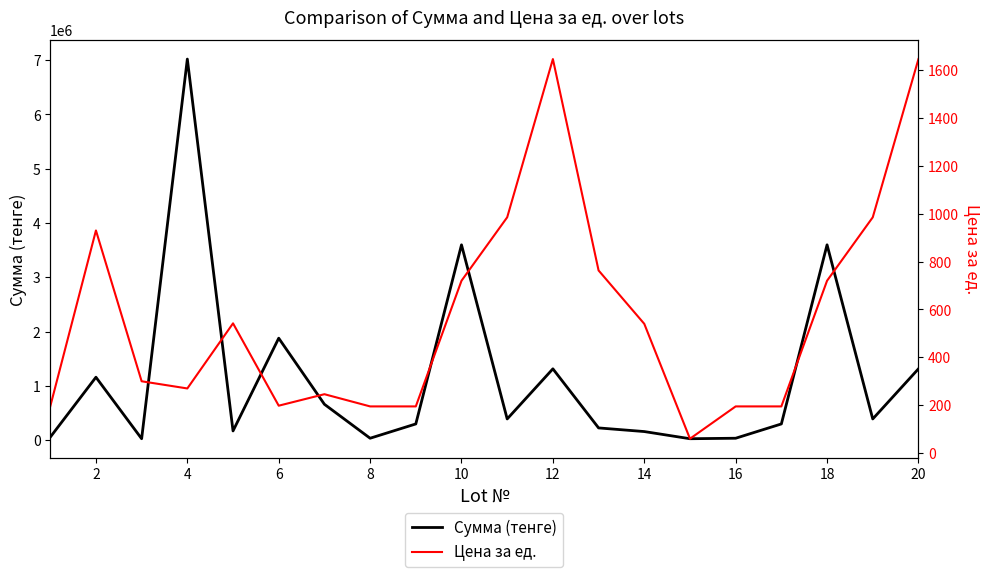

What is the maximum value for Сумма (тенге)?

7020000